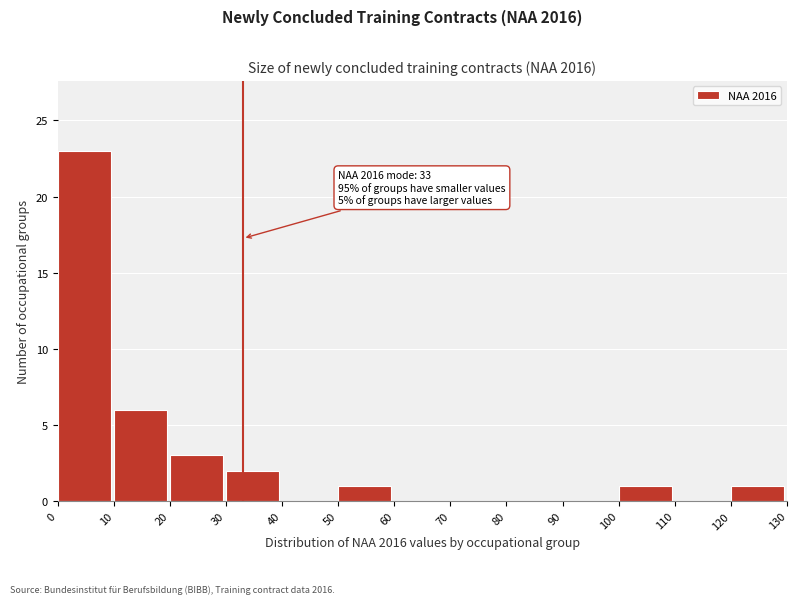

Over which range of the x-axis is the bar tallest?

0 to 10